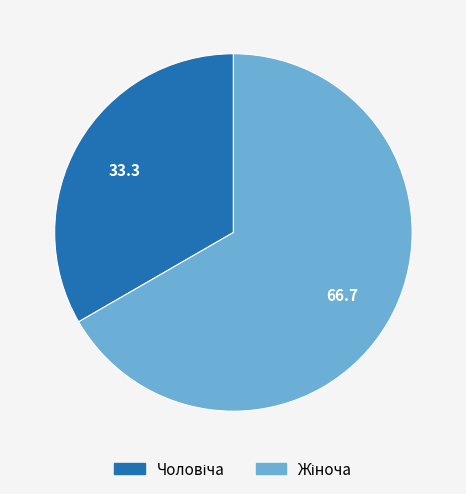

Is there a majority slice in this chart?

Yes